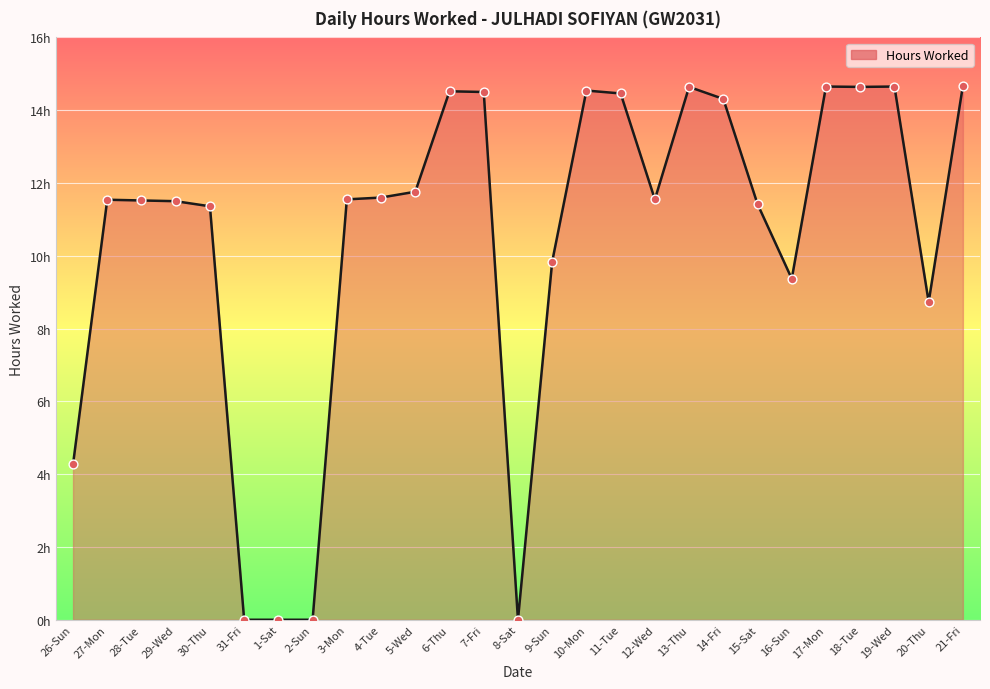

What is the change in value from 2-Sun to 19-Wed?

+14.7